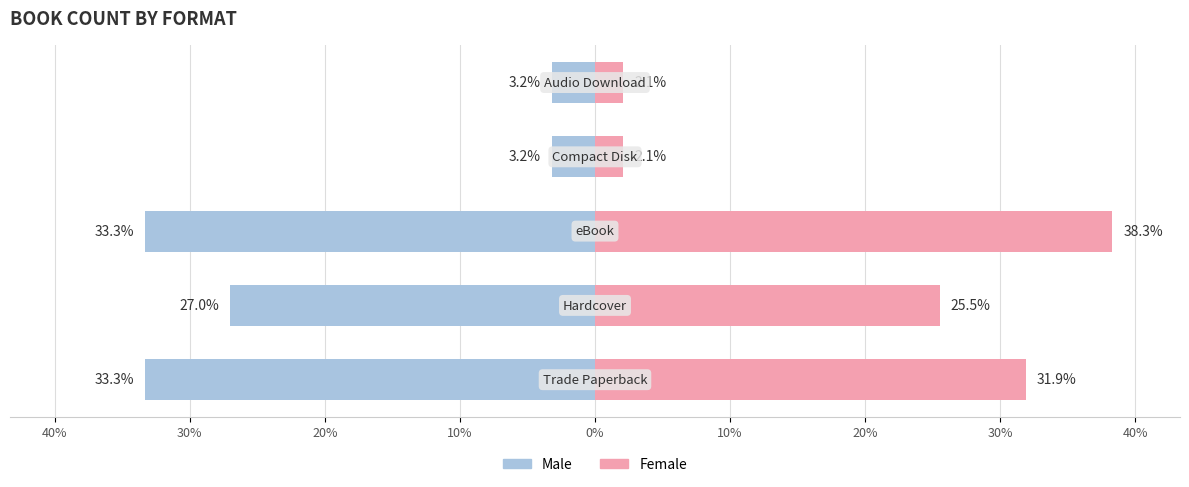

Reading left to right, what are all the values shown in this chart?

Male: 40%=-33.3	30%=-27.0	20%=-33.3	10%=-3.2	0%=-3.2
Female: 40%=31.9	30%=25.5	20%=38.3	10%=2.1	0%=2.1